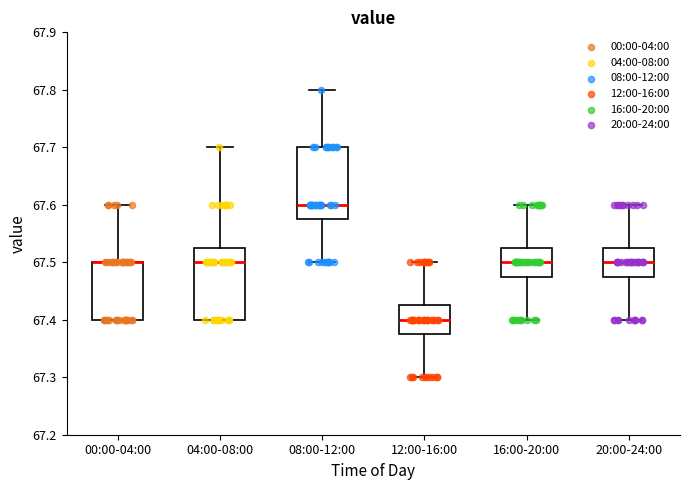

Reading left to right, transcribe this box plot: for each box, give where its median line is, the range the box spans, and where its two whiskers end, as read against the y-axis. The values are not printed on the chart, so give them approximately, as read against the axis.

00:00-04:00: median 67.50 (drawn on the box's upper edge), box 67.40 to 67.50, whiskers 67.40 to 67.60
04:00-08:00: median 67.50, box 67.40 to 67.53, whiskers 67.40 to 67.70
08:00-12:00: median 67.60, box 67.58 to 67.70, whiskers 67.50 to 67.80
12:00-16:00: median 67.40, box 67.38 to 67.43, whiskers 67.30 to 67.50
16:00-20:00: median 67.50, box 67.48 to 67.53, whiskers 67.40 to 67.60
20:00-24:00: median 67.50, box 67.48 to 67.53, whiskers 67.40 to 67.60